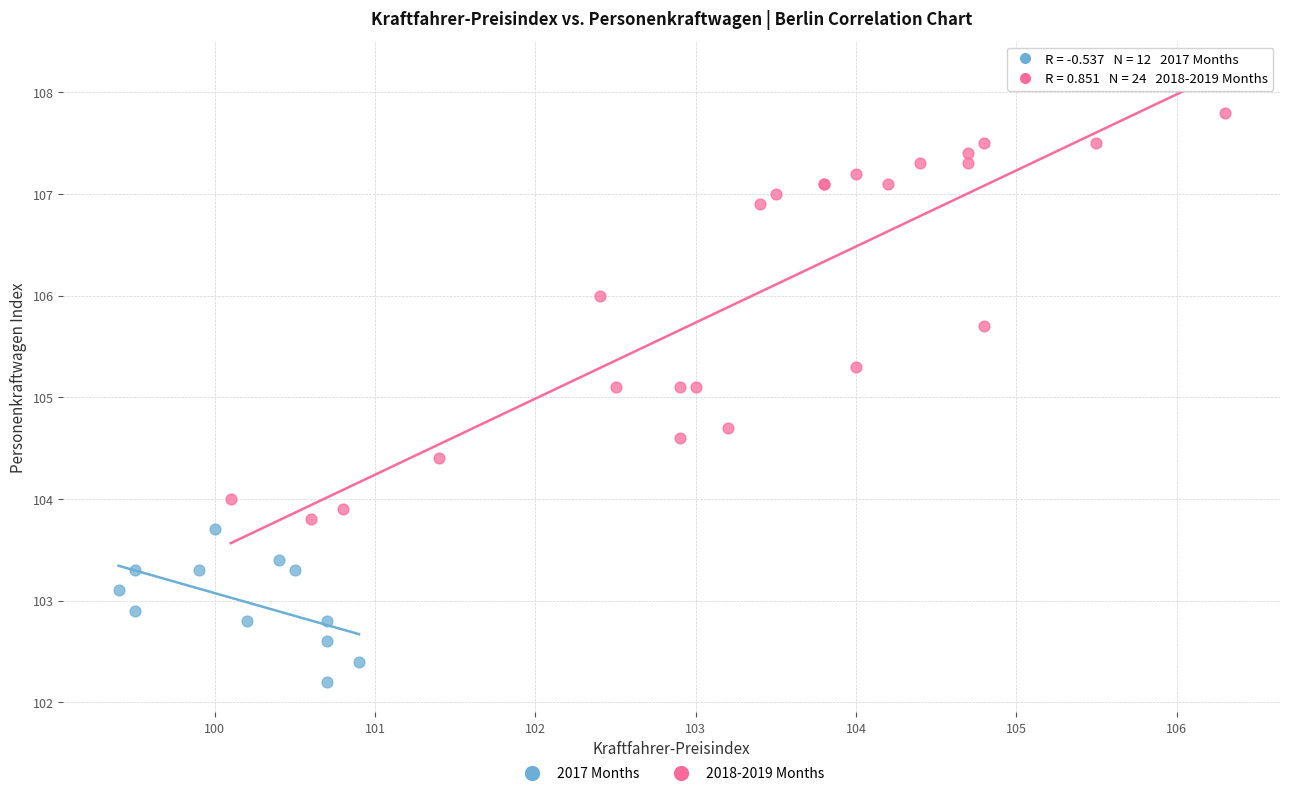

Which series reaches the minimum Y coordinate?

2017 Months